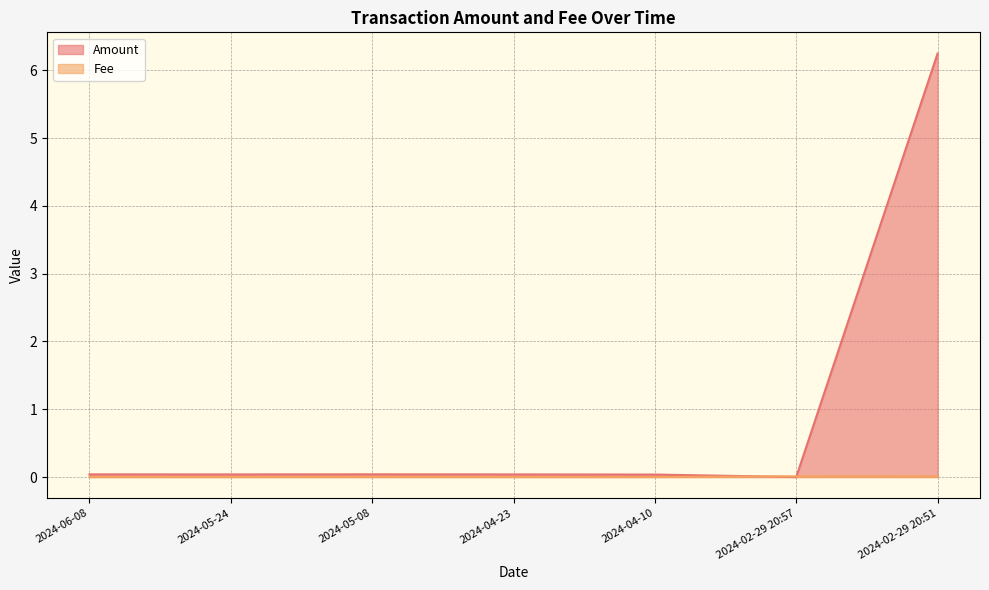

Count the Fee values in the range 0 to 1.

7